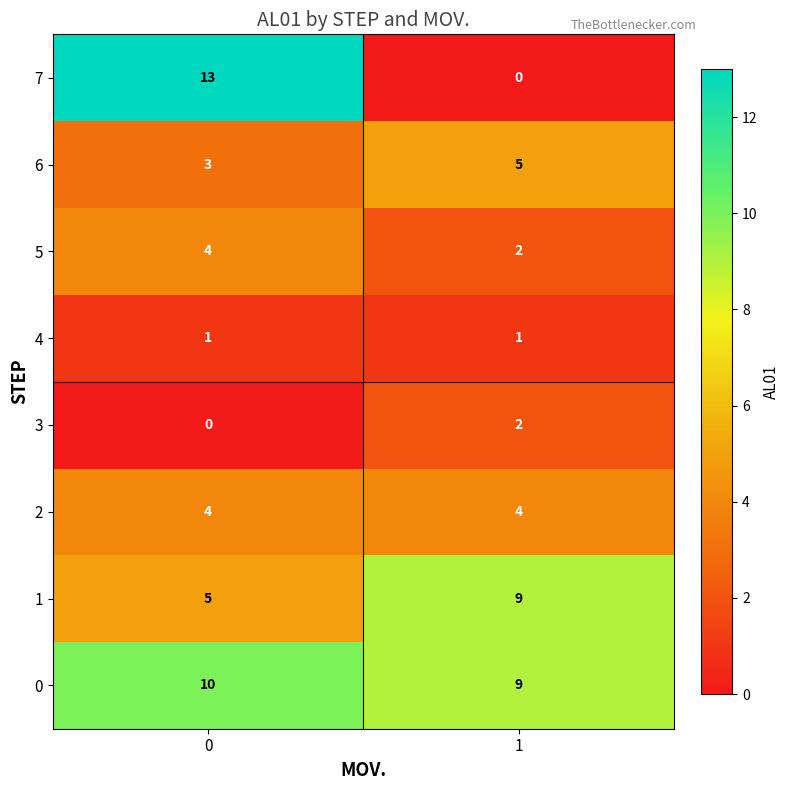

What is the greatest value displayed?

13